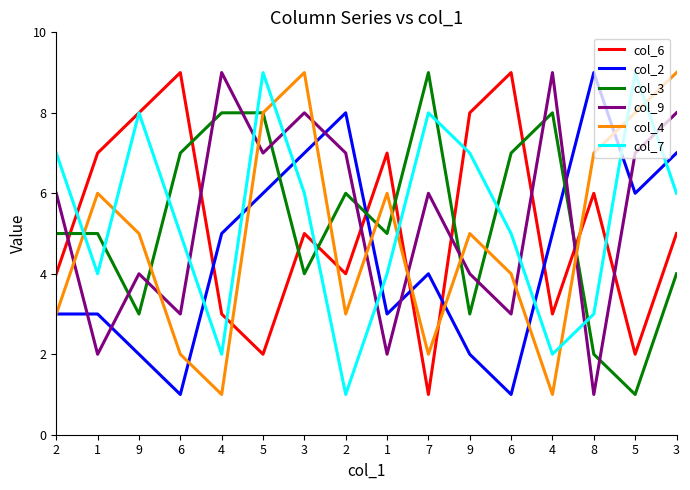

At how many categories does at least one series exceed 2?

16